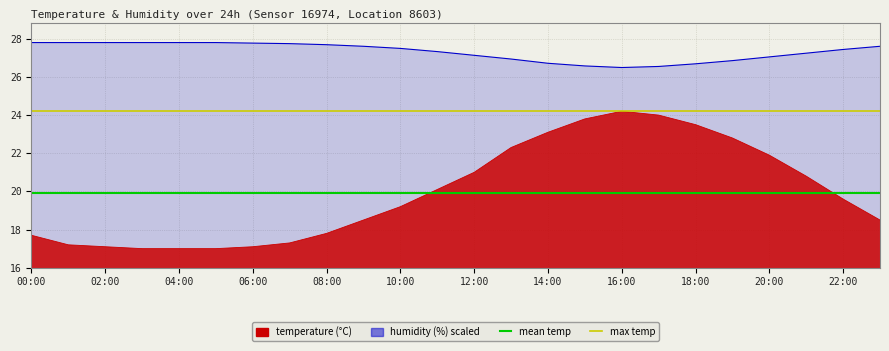

What is the value of the mean temp (19.9°C) point at the 2nd from the left?

19.9